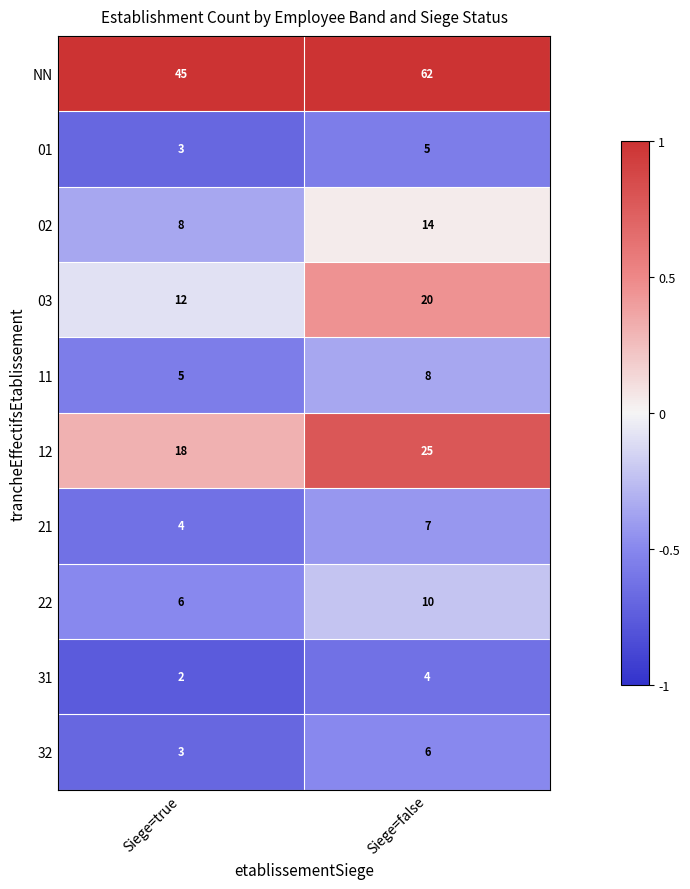

What is the spread (max minus min) of values at Siege=true?

43